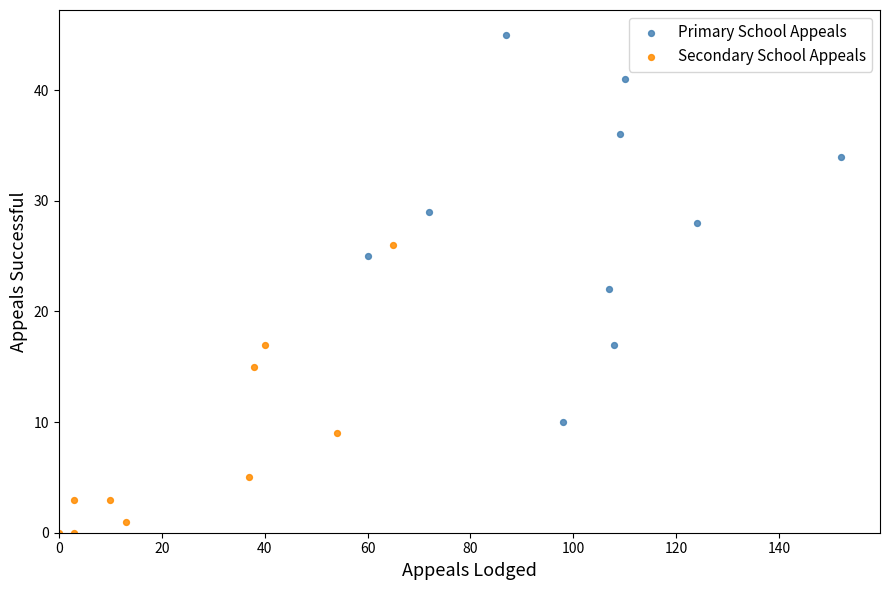

Which series has the widest spread of Y values?

Primary School Appeals